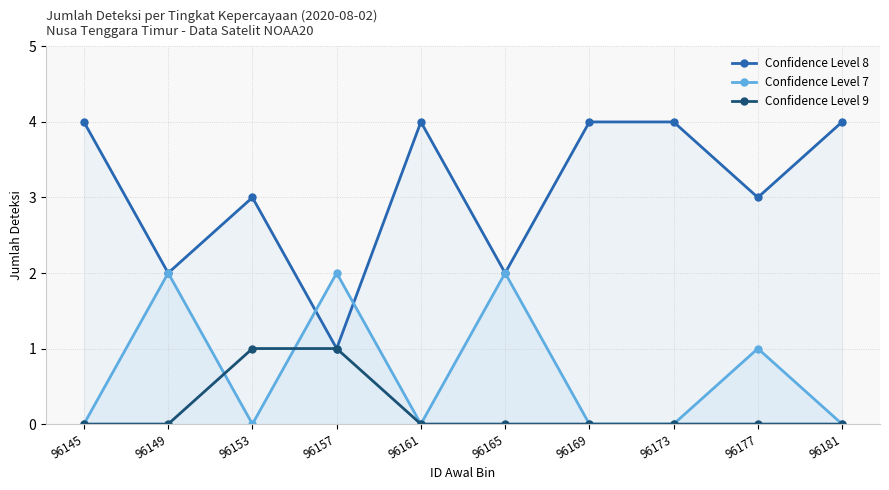

How many lines are shown in the chart?

3